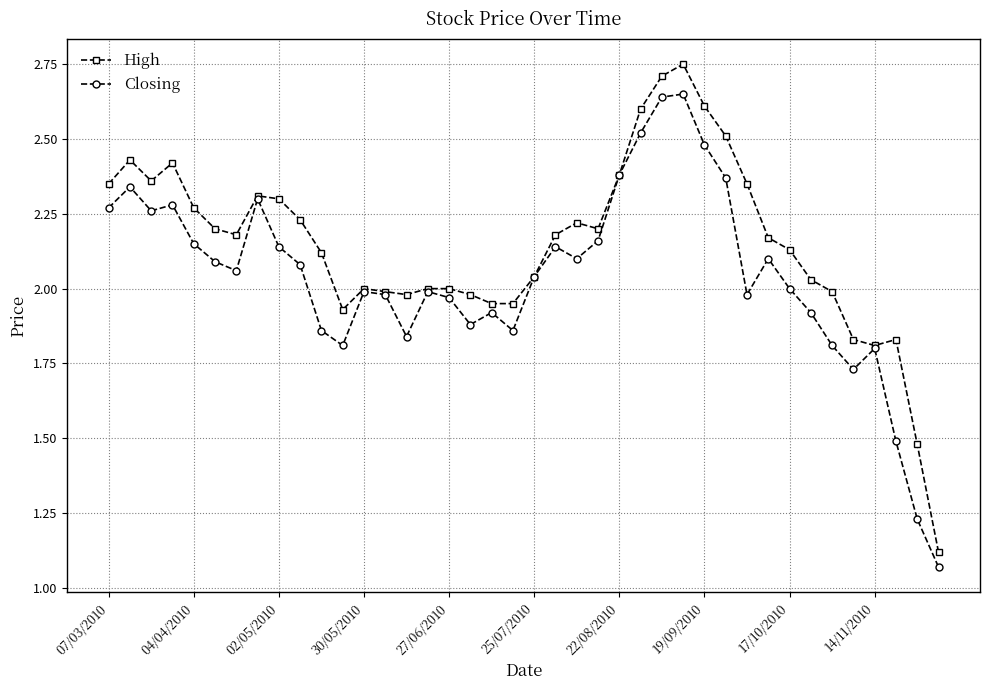

Which series has the largest total across all categories?

High